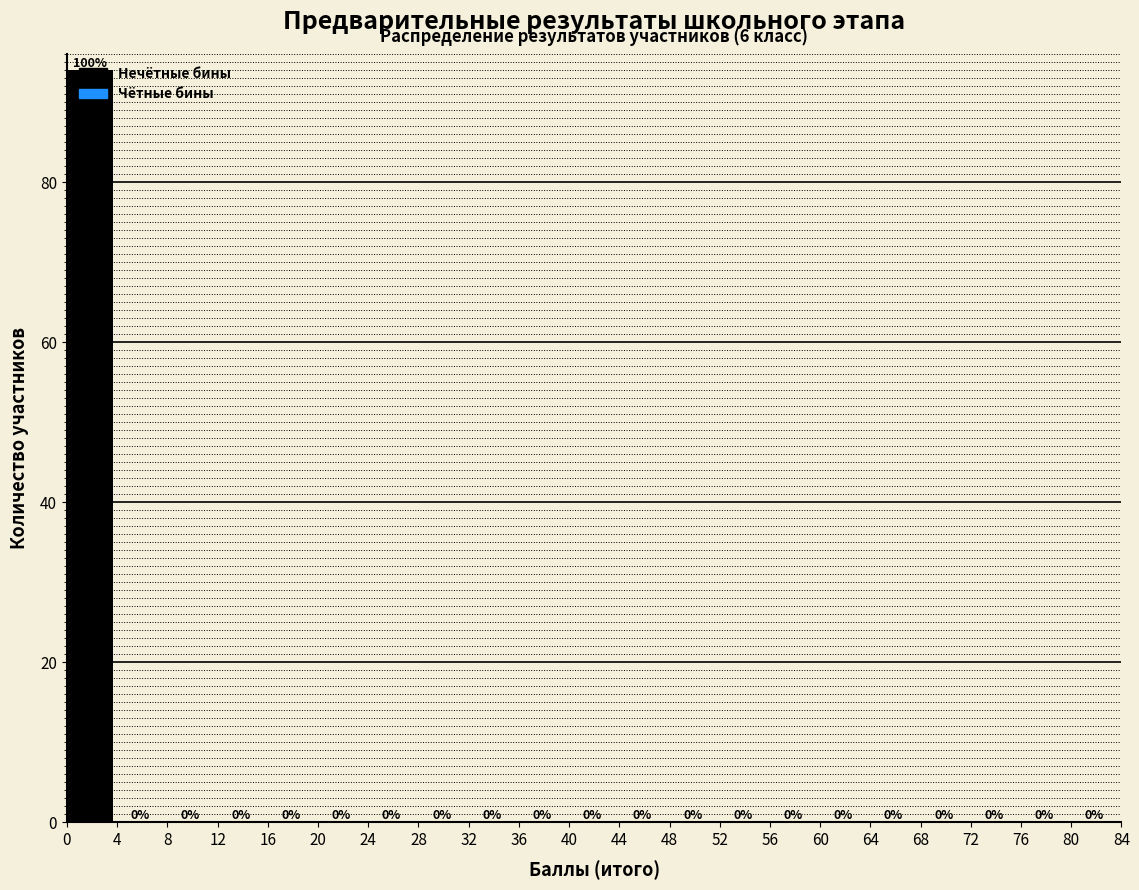

Which range on the x-axis has the tallest bar?

0 to 4